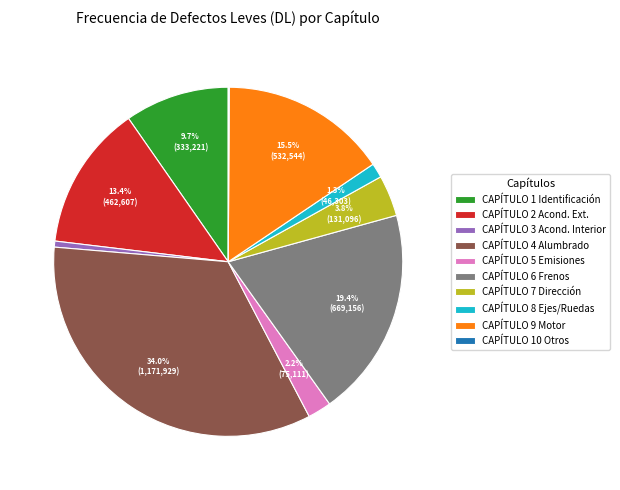

True or false: CAPÍTULO 4 Alumbrado accounts for 21% of the total.

False